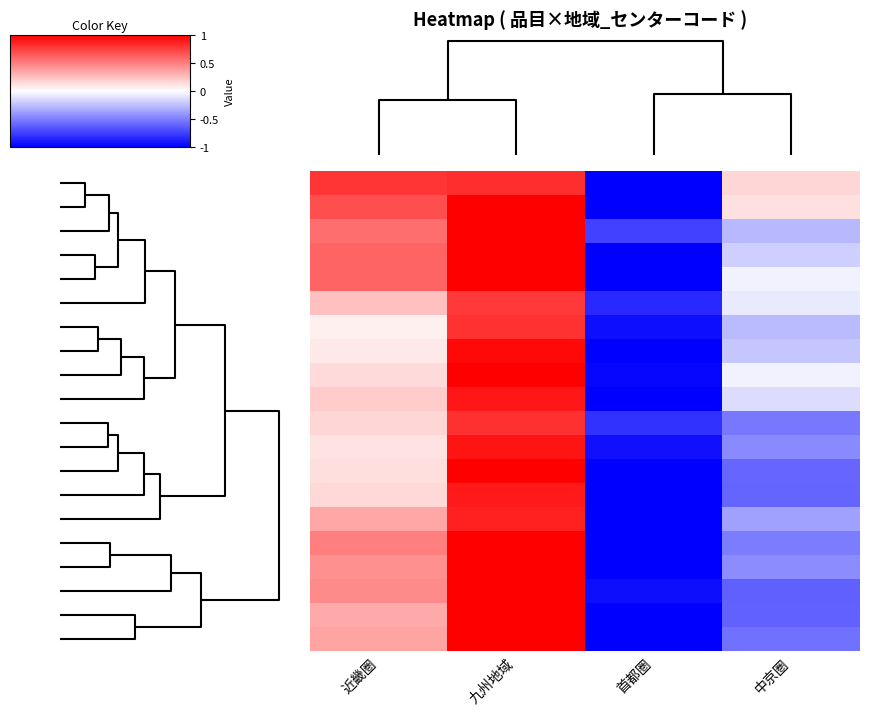

Which has a higher value, 近畿圏 or 中京圏?

近畿圏